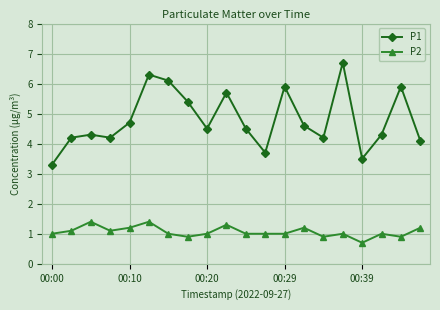

In P1, how many points are higher than both neighbors (excluding endpoints)?

6